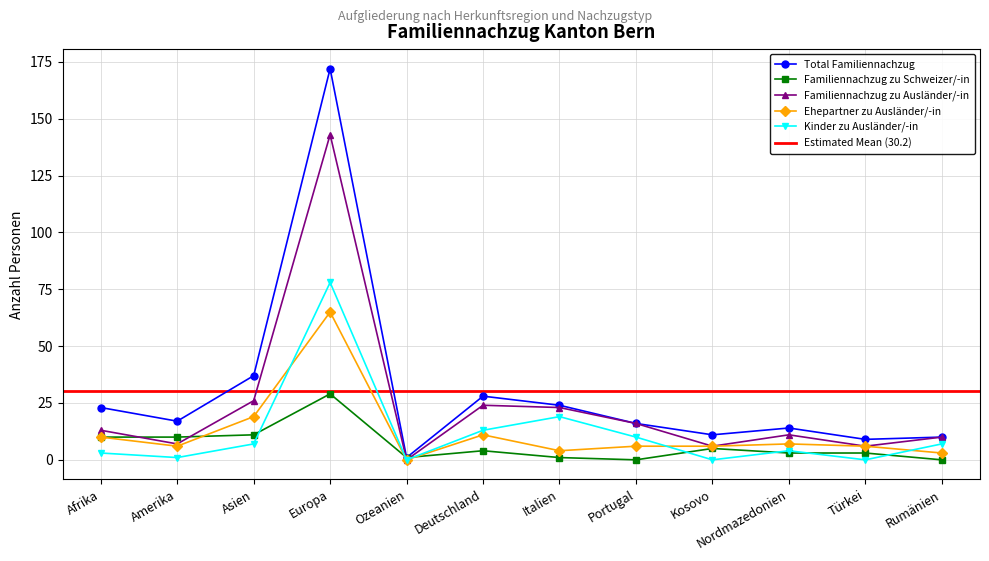

Read the Familiennachzug zu Schweizer/-in value at Amerika, to the nearest 5.

10